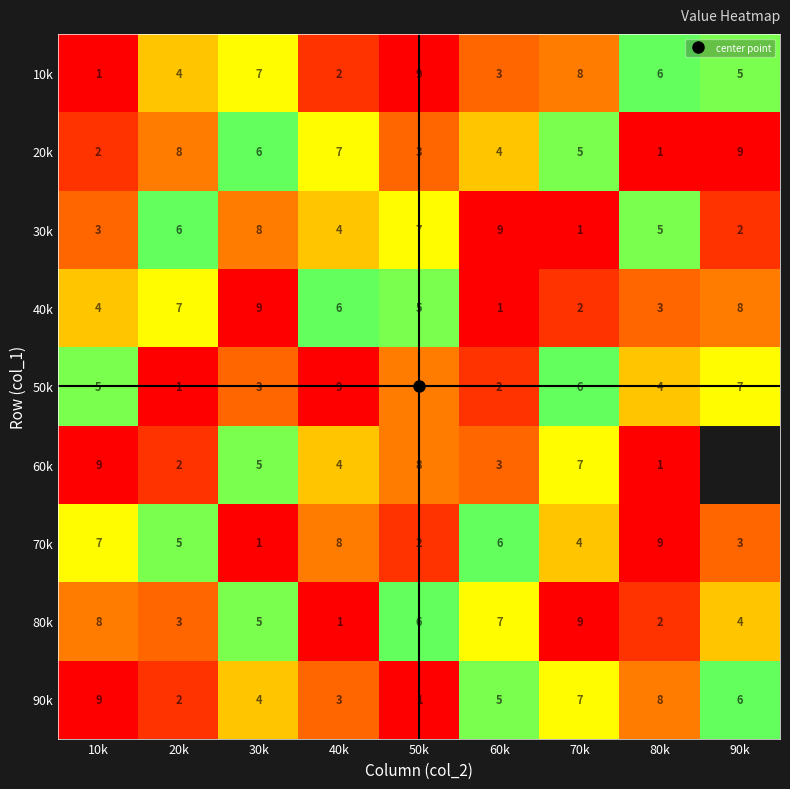

Which series has the largest range (max minus min)?

10k